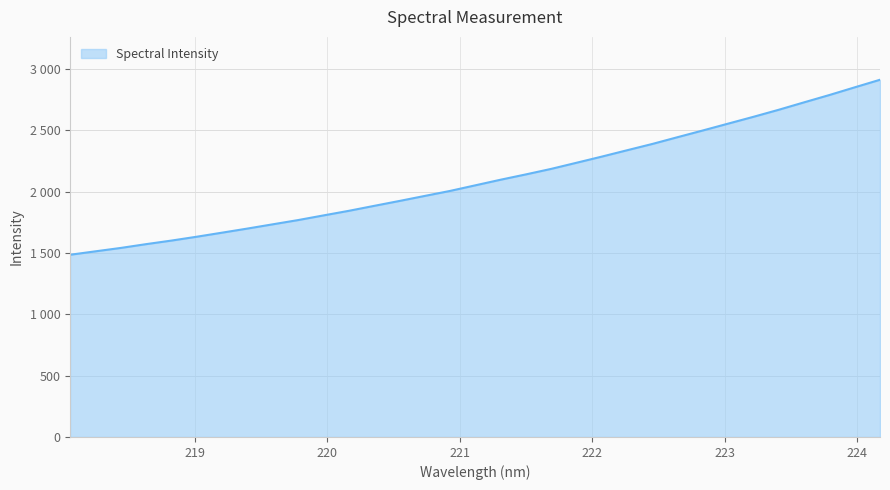

Does the chart have visible grid lines?

Yes